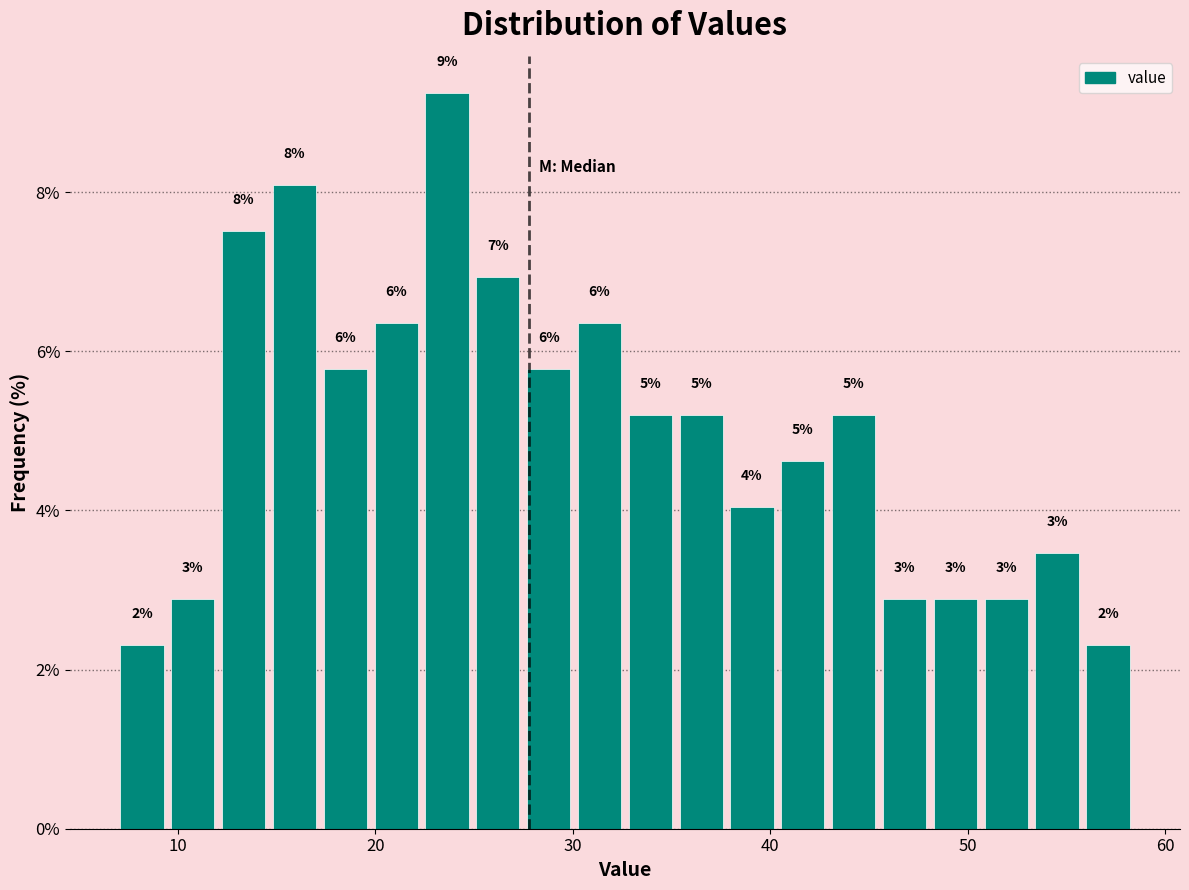

Around what value on the x-axis is the tallest bar? Give the approximate position of its centre, as read against the axis.

24